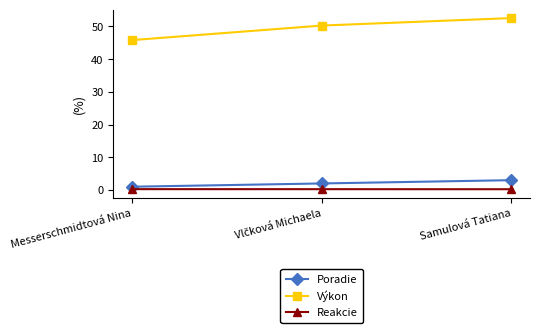

What is the value of the Reakcie point at the 3rd from the left?

0.2